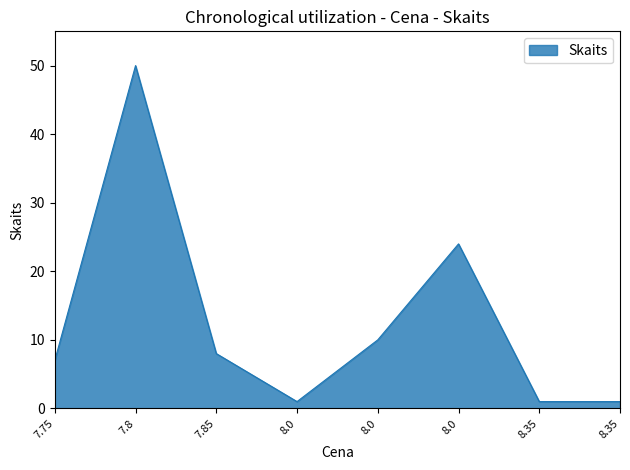

Reading left to right, transcribe all the data shown in this chart.

7.75=7	7.8=50	7.85=8	8.0=1	8.0=10	8.0=24	8.35=1	8.35=1